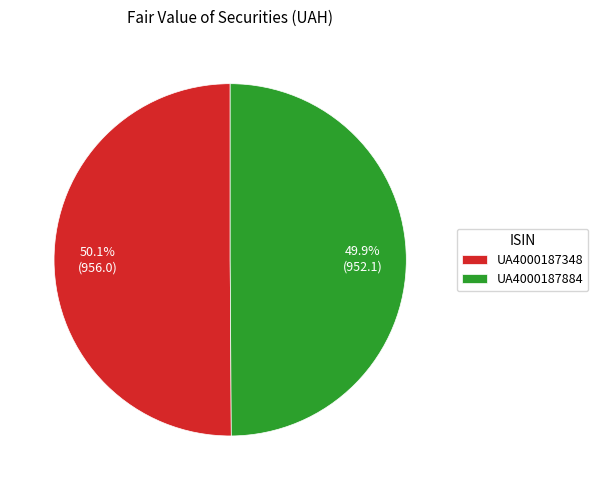

Approximately how many times larger is the value at UA4000187884 compared to UA4000187348?

1.0